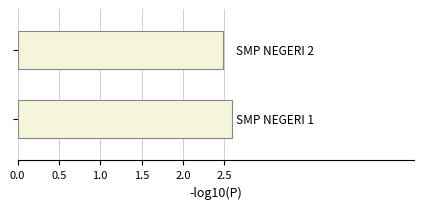

What is the sum of all values?

5.1